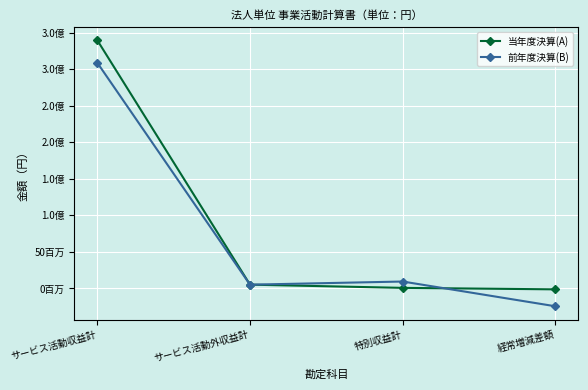

True or false: 当年度決算(A) has more than 1 interior local peaks.

False